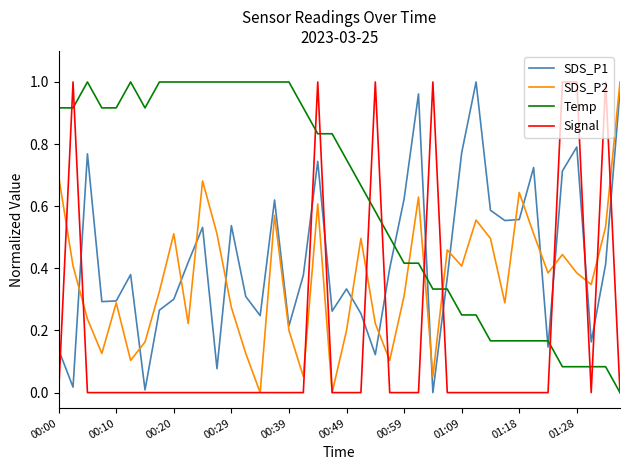

What are all the series names shown in the legend?

SDS_P1, SDS_P2, Temp, Signal